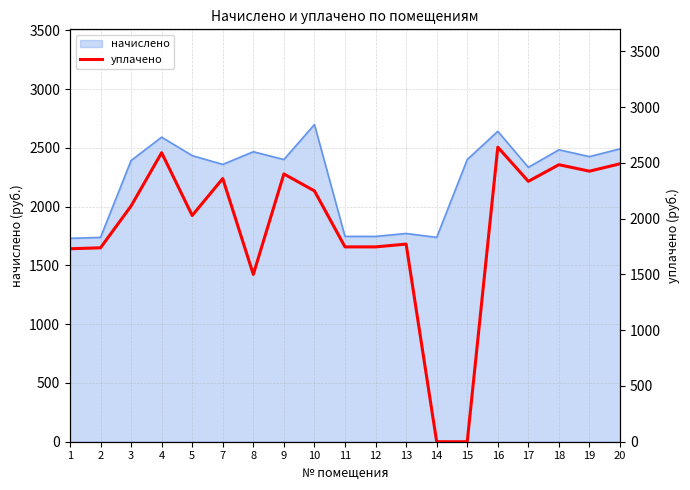

Where is the first local minimum?

5